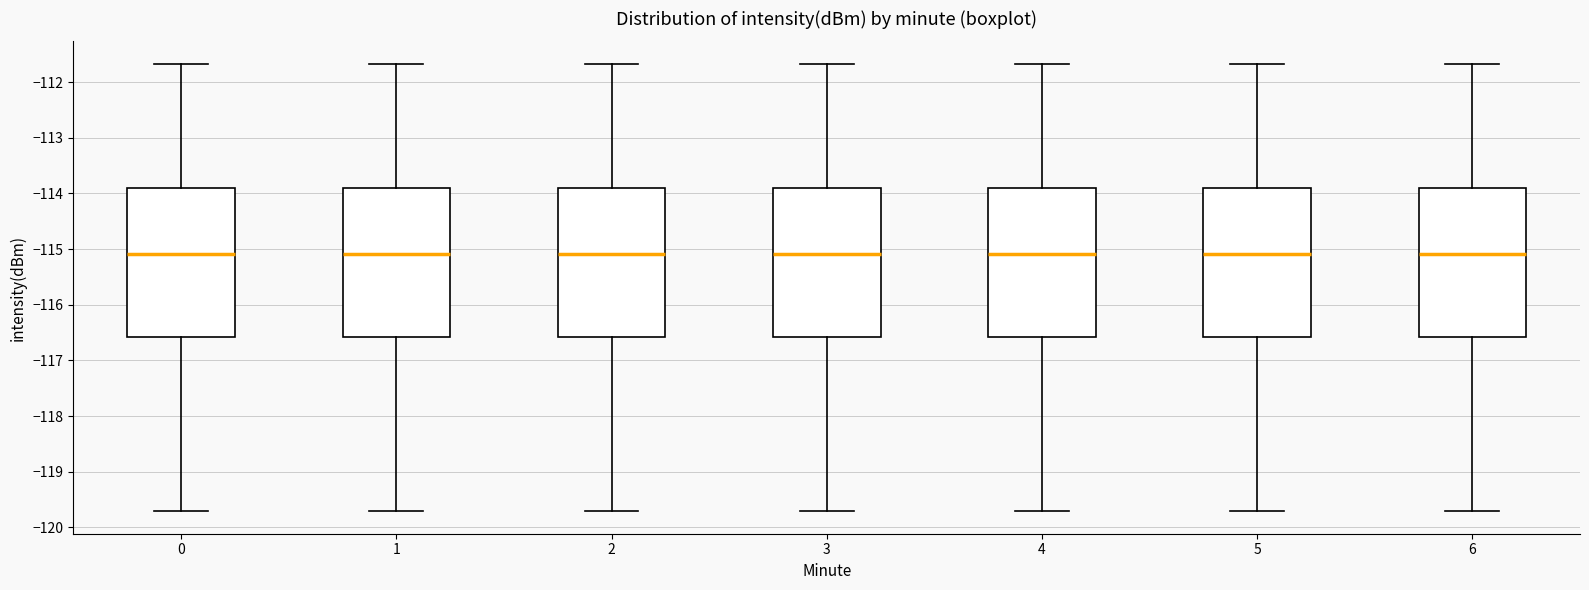

Where does the median line of the box at x = 0 sit on the y-axis? The values are not printed on the chart, so give them approximately, as read against the axis.

-115.1